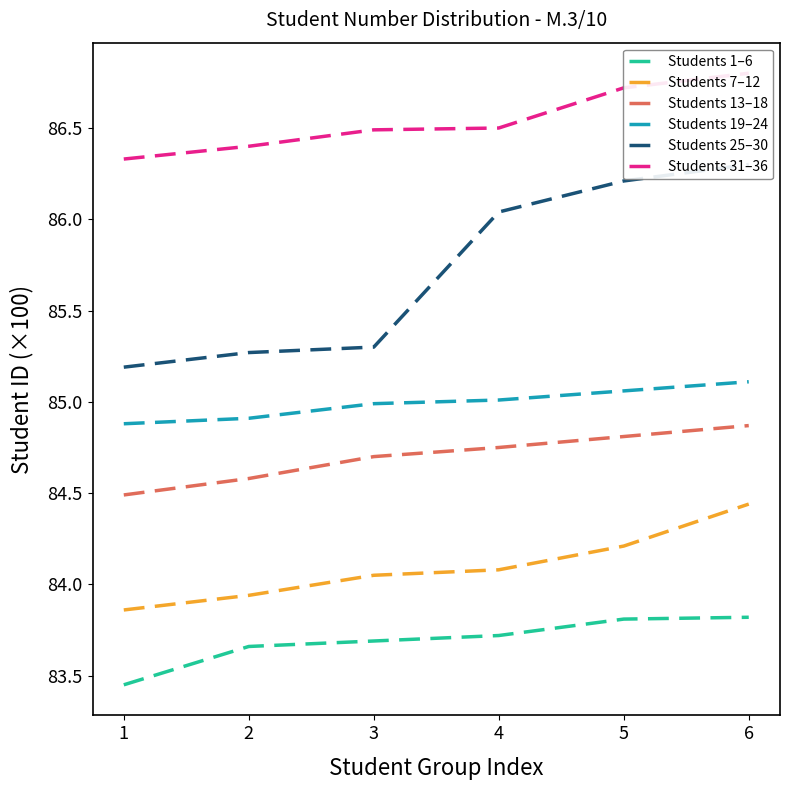

The Students 19–24 series shows 85.1 at 6. True or false?

True